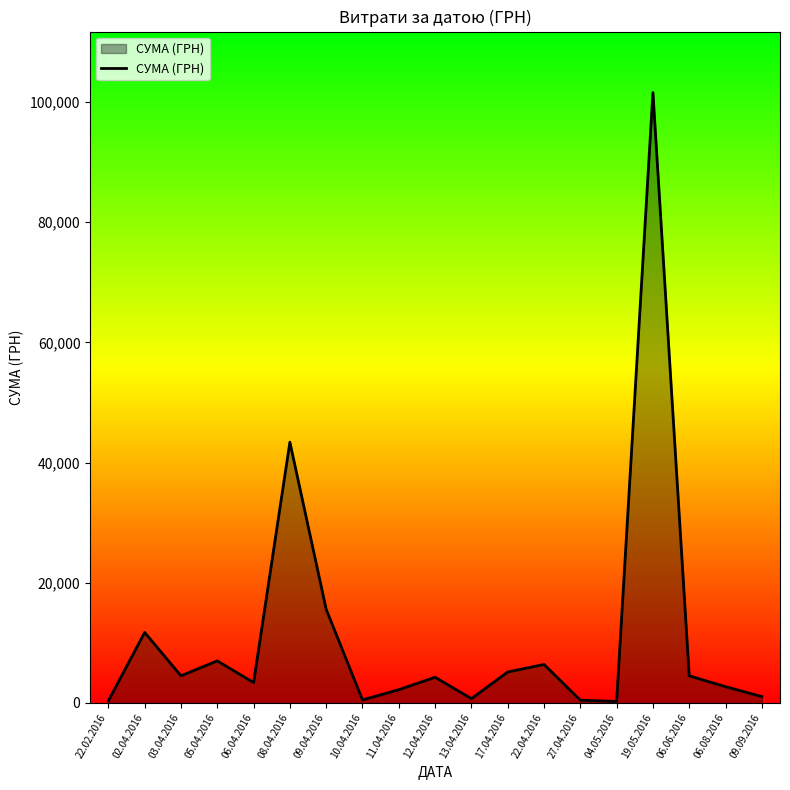

Does the chart have visible grid lines?

No